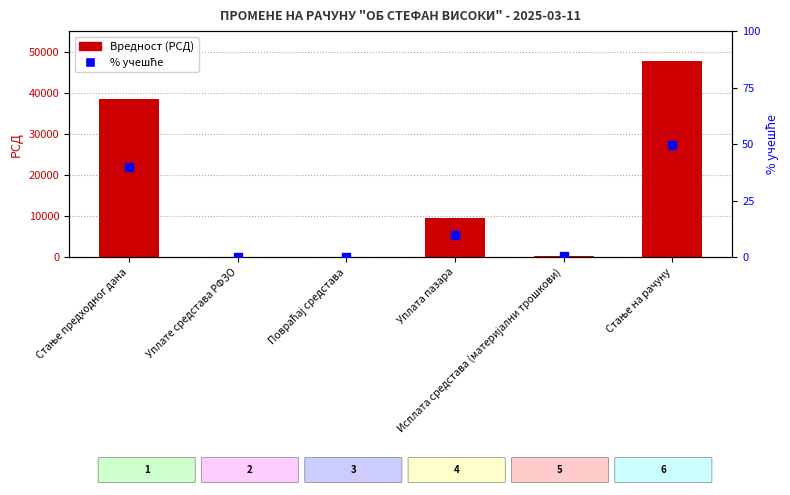

At which category is the sum across all series the highest?

Стање на рачуну